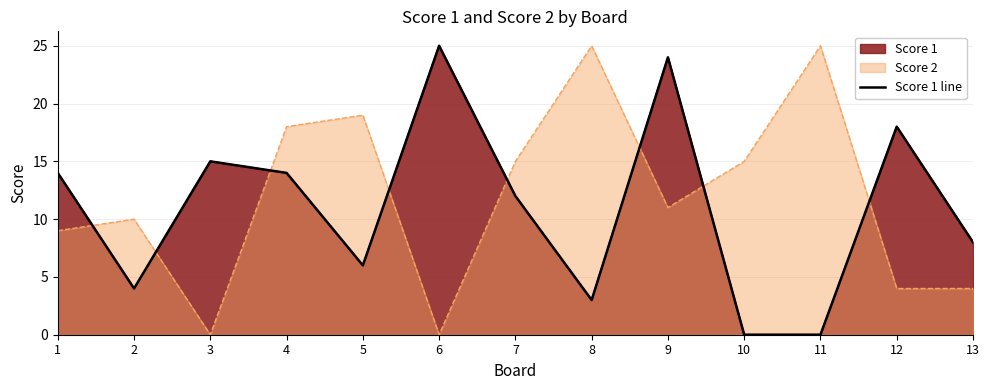

At which category does the chart reach its minimum across all series?

10